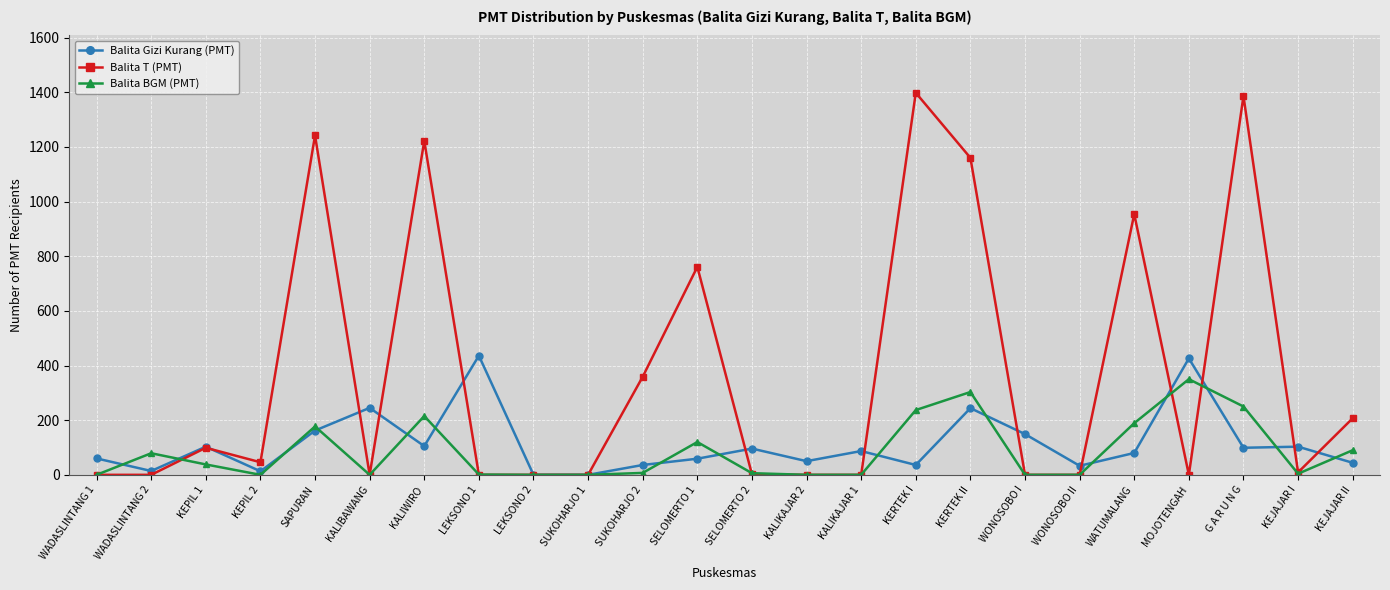

How many values in the Balita T (PMT) series are below 9?

12